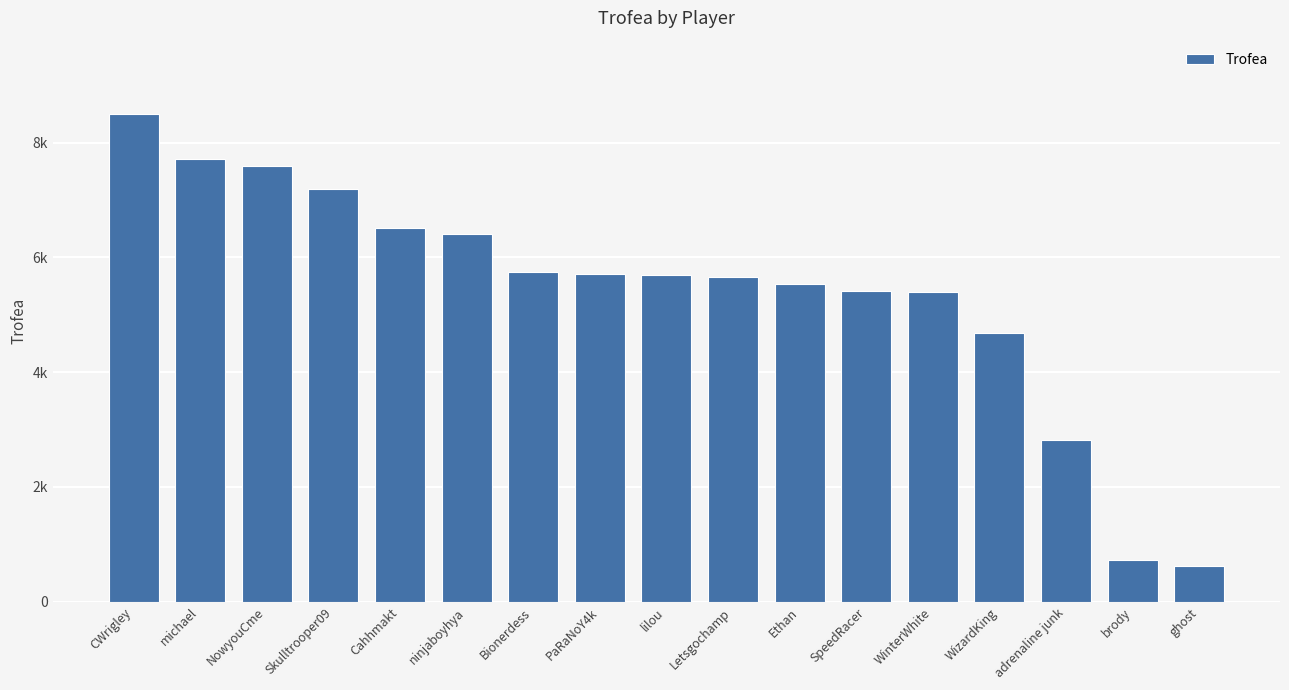

Between Ethan and adrenaline junk, which is larger?

Ethan